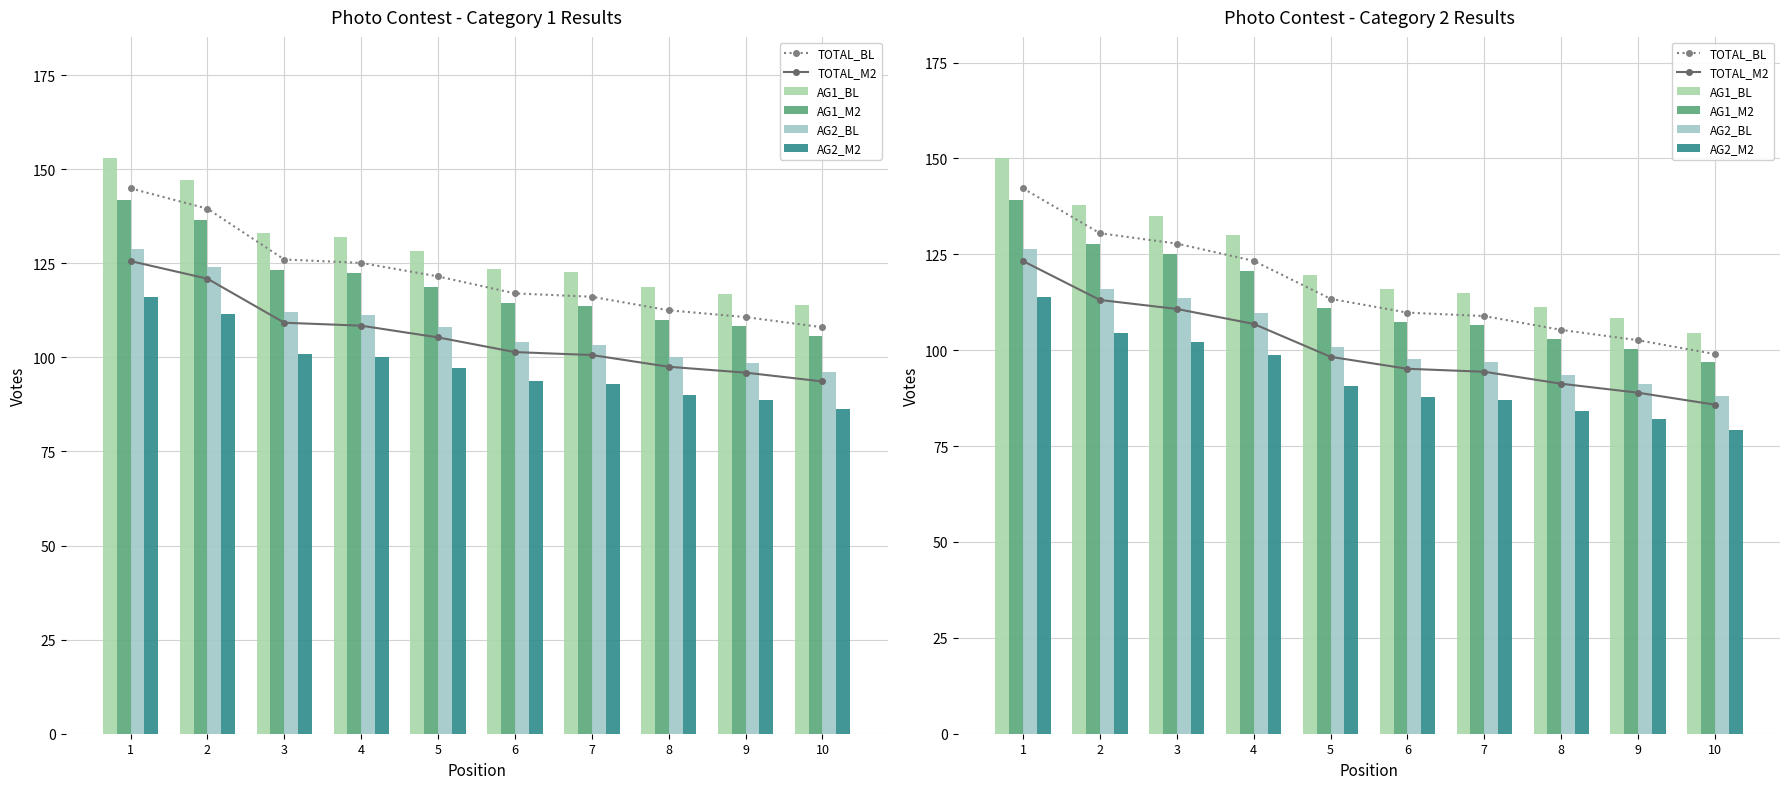

What is the total value across all series at 3?

714.3